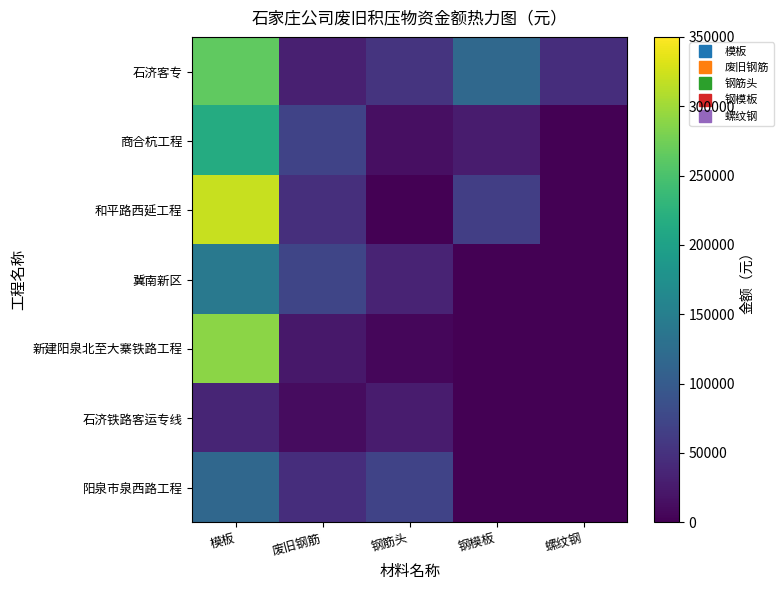

At how many categories does at least one series exceed 81678?

2